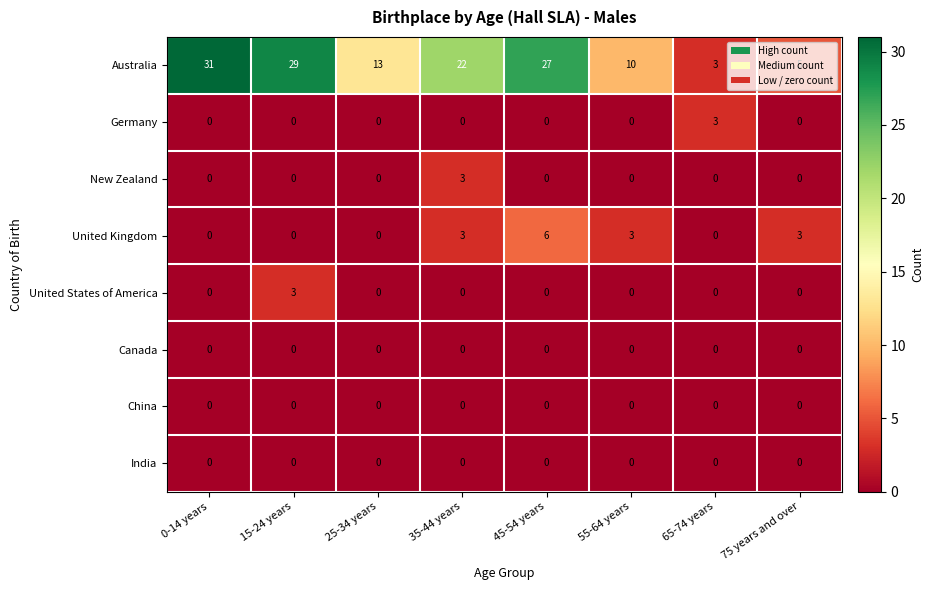

Count the number of data series in this chart.

8